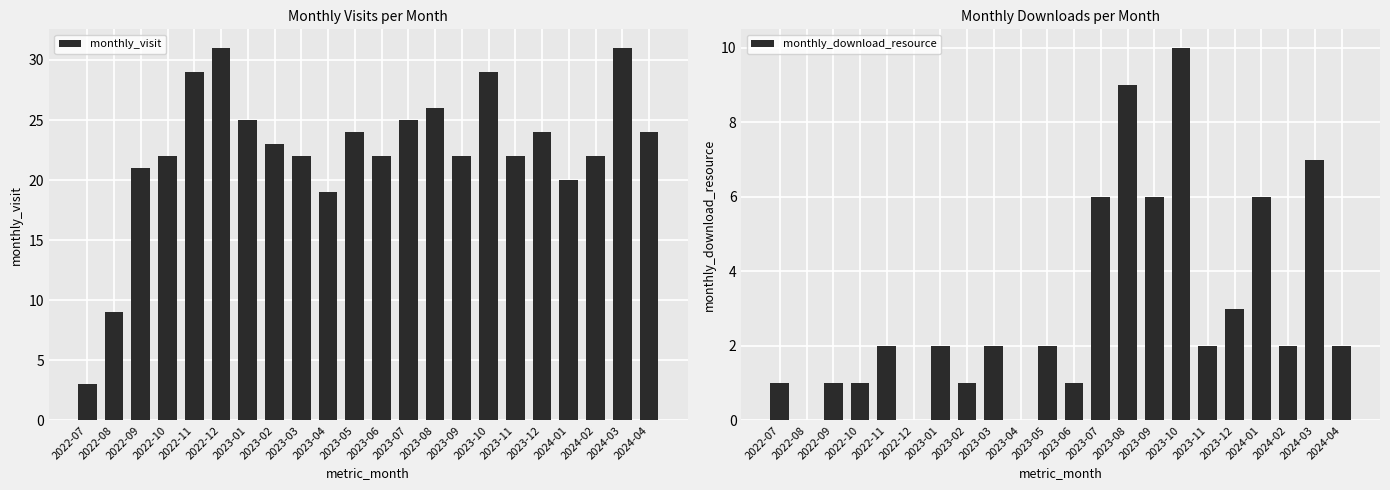

Where is monthly_download_resource nearest to the value 5?

2023-07